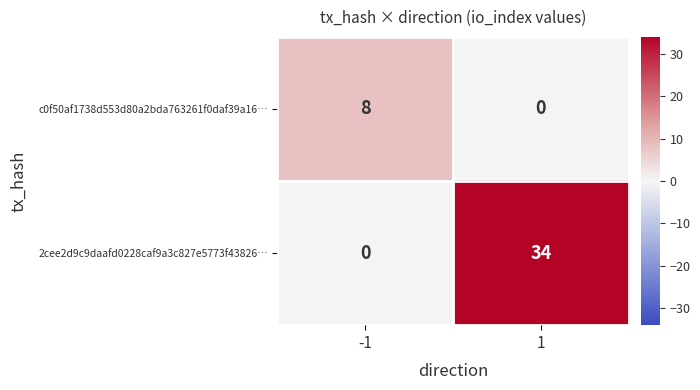

What is the difference between the highest and lowest values at -1?

8